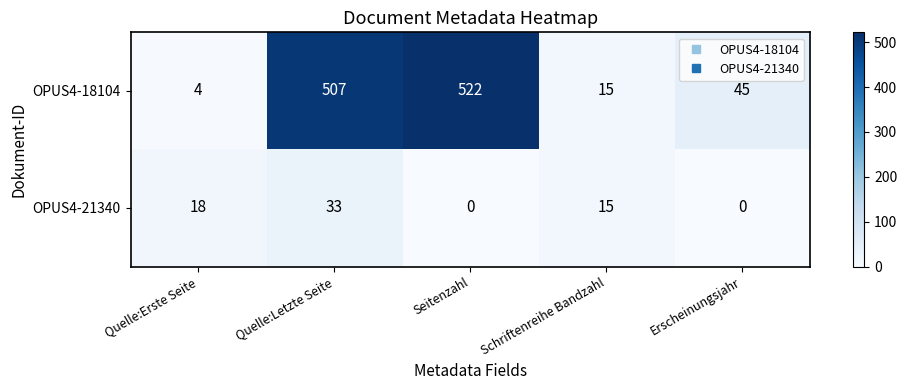

Reading left to right, transcribe all the data shown in this chart.

OPUS4-18104: Quelle:Erste Seite=4	Quelle:Letzte Seite=507	Seitenzahl=522	Schriftenreihe Bandzahl=15	Erscheinungsjahr=45
OPUS4-21340: Quelle:Erste Seite=18	Quelle:Letzte Seite=33	Seitenzahl=0	Schriftenreihe Bandzahl=15	Erscheinungsjahr=0